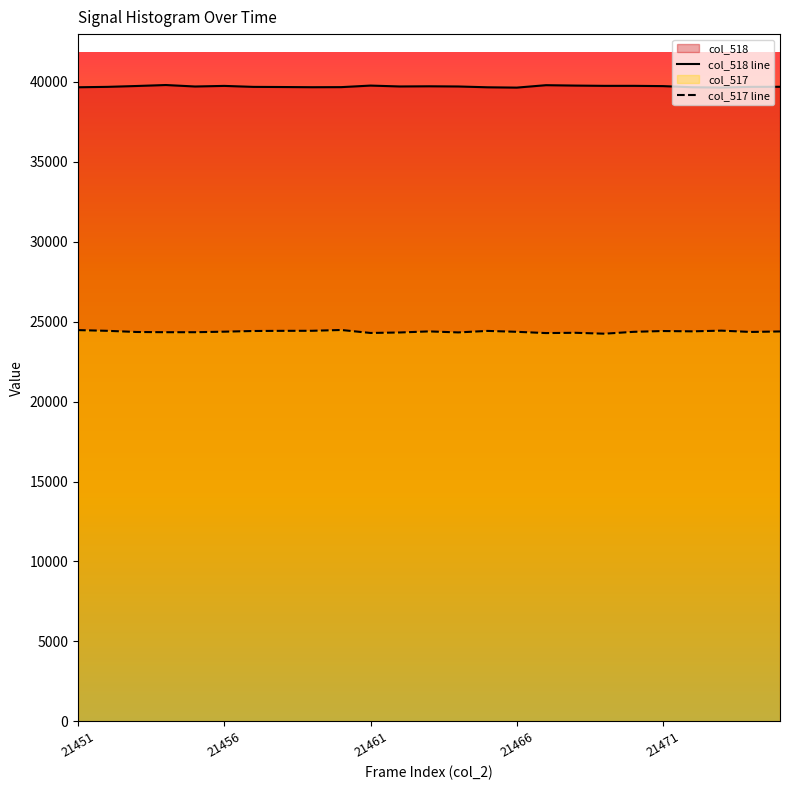

What is the greatest value displayed?

39798